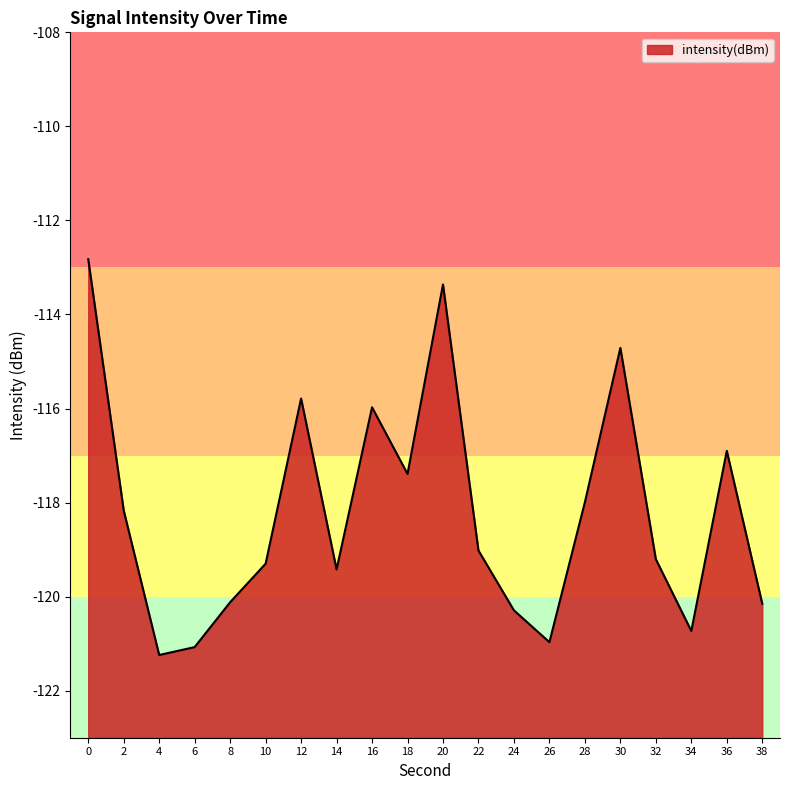

List the labels in order of value, largest first.

0, 20, 30, 12, 16, 36, 18, 28, 2, 22, 32, 10, 14, 8, 38, 24, 34, 26, 6, 4